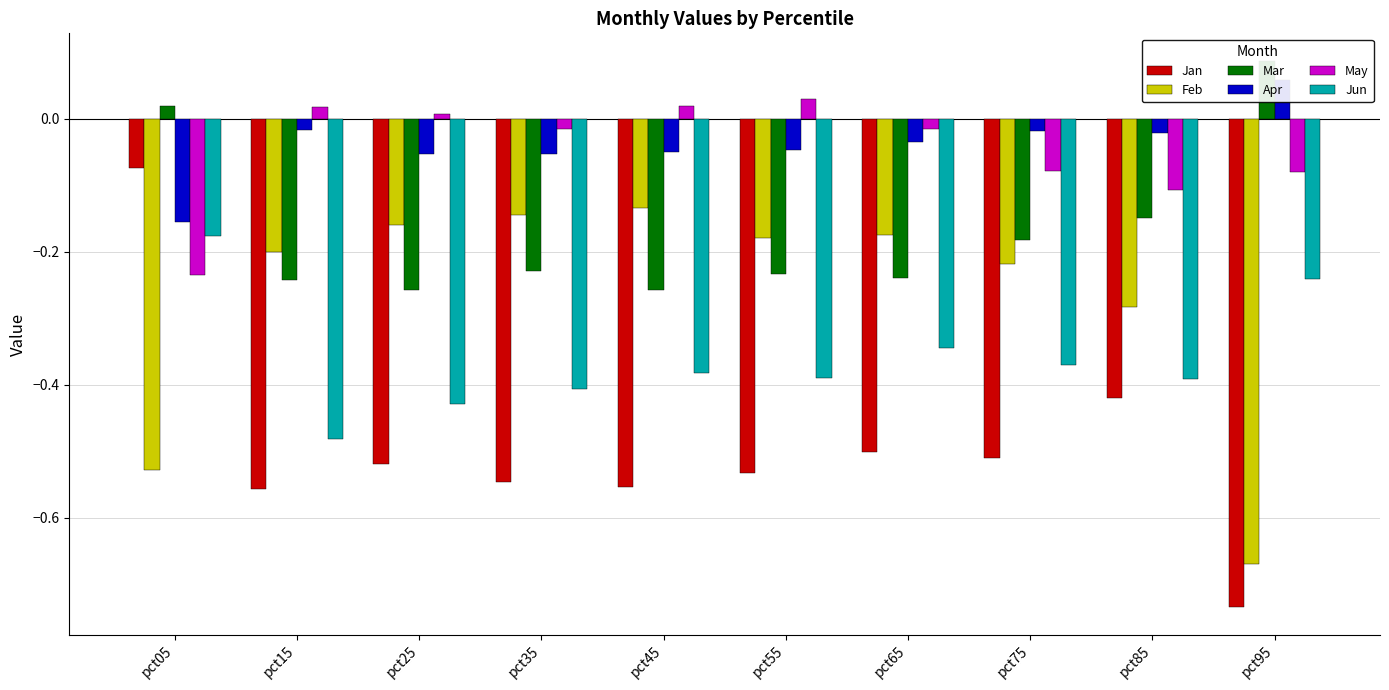

Which category has the lowest value across all series?

pct95